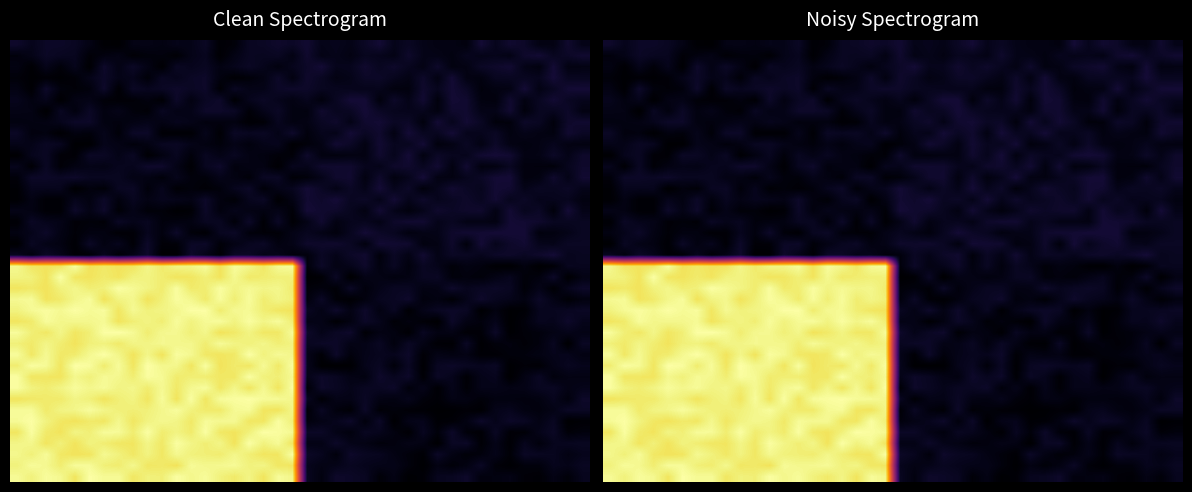

Which has a higher value, 32 or 8?

8